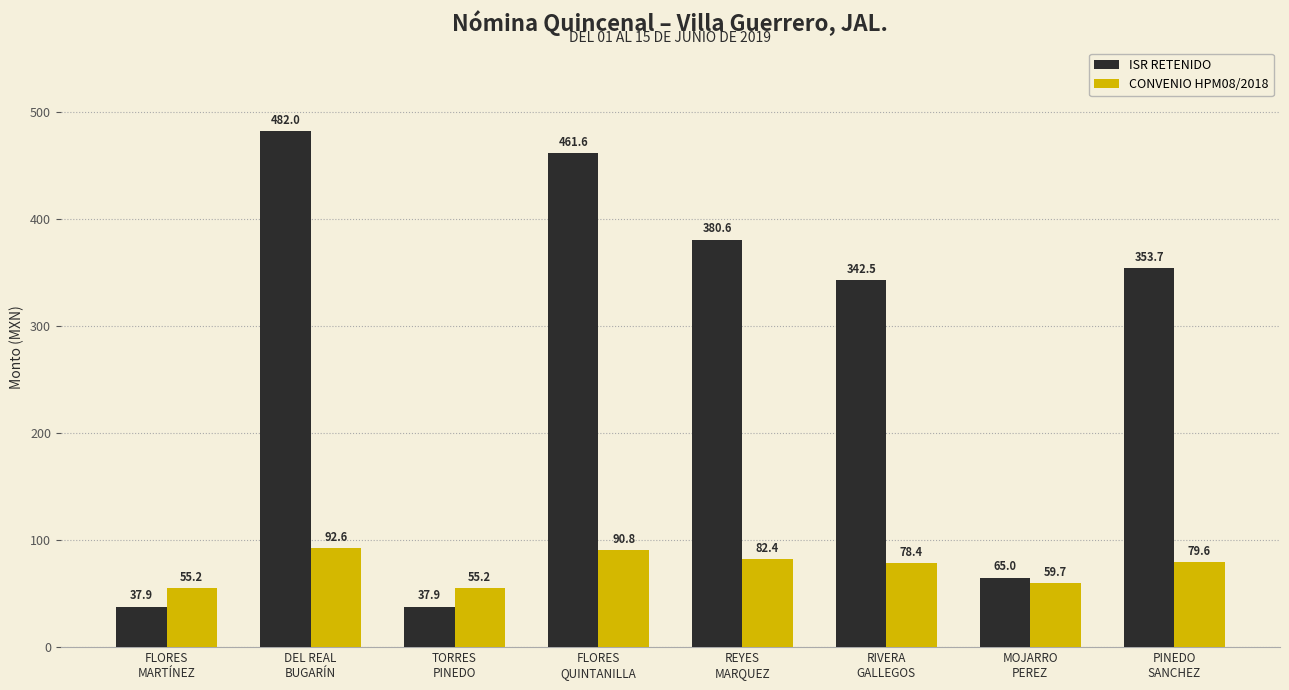

What value does the CONVENIO HPM08/2018 series have at REYES
MARQUEZ?

82.4